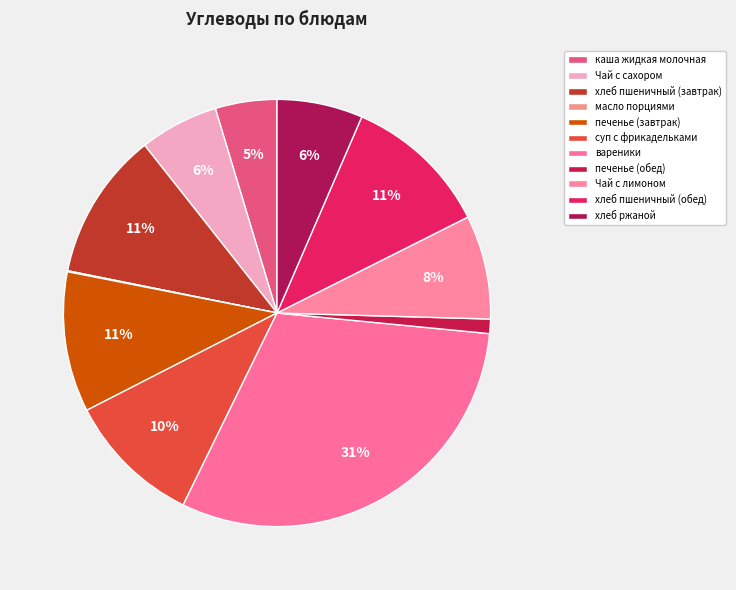

To the nearest percent, what is the combined percentage of суп с фрикадельками and хлеб ржаной?

17%